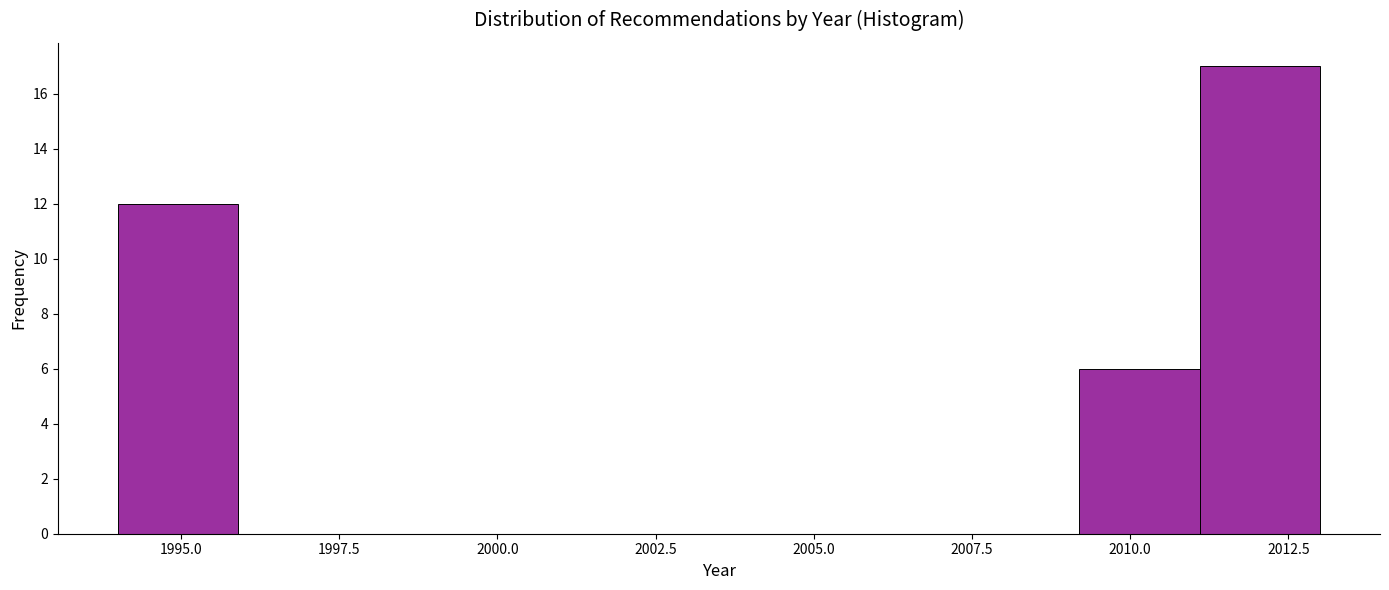

Read against the x-axis, roughly where is the centre of the tallest bar?

2012.0